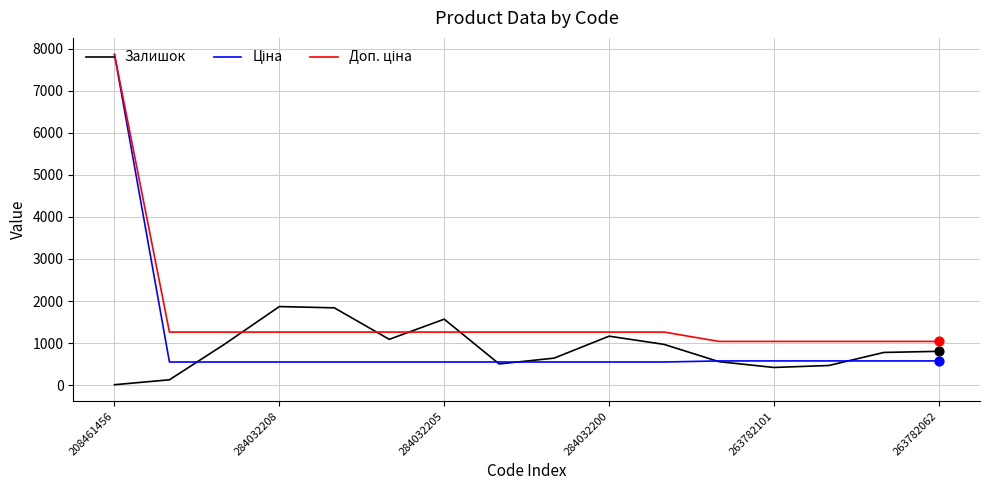

At how many categories does at least one series exceed 1314?

4